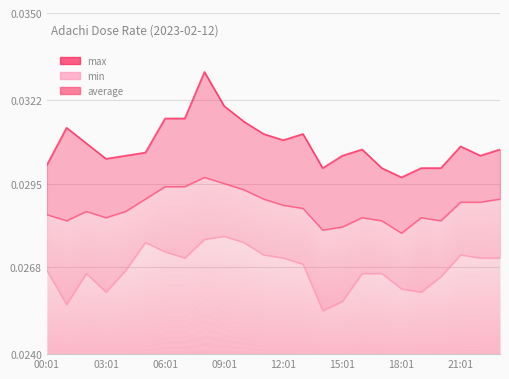

What are all the series names shown in the legend?

max, average, min